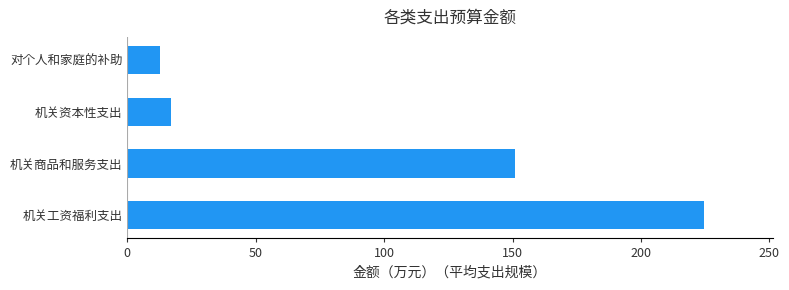

Where is the data nearest to the value 118?

机关商品和服务支出